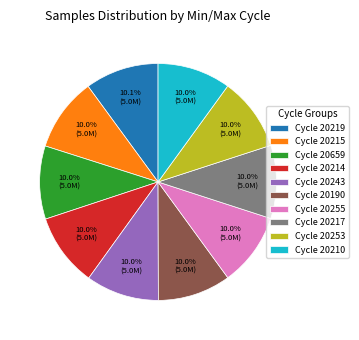

Approximately how many times larger is the value at Cycle 20219 compared to Cycle 20659?

1.0